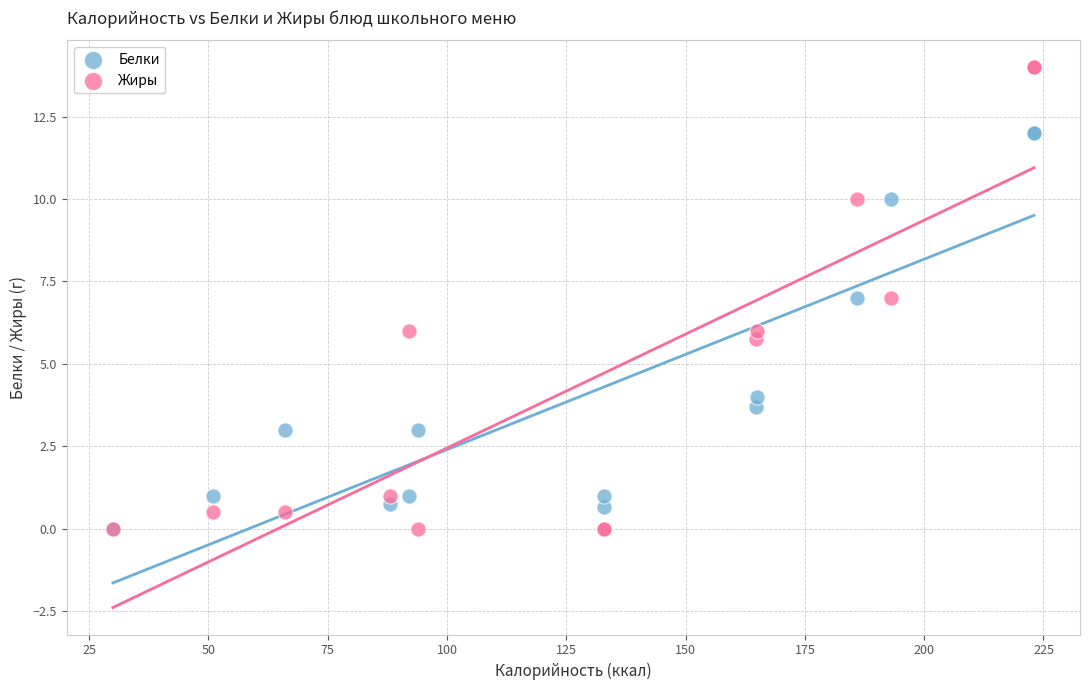

Which series has the largest Y range (max minus min)?

Жиры